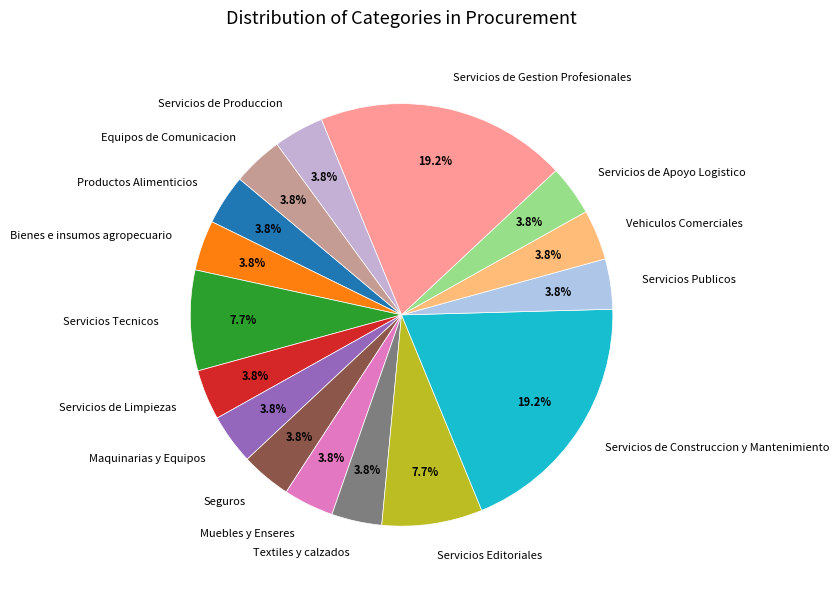

What percentage do Seguros and Servicios de Gestion Profesionales together represent?

23.1%